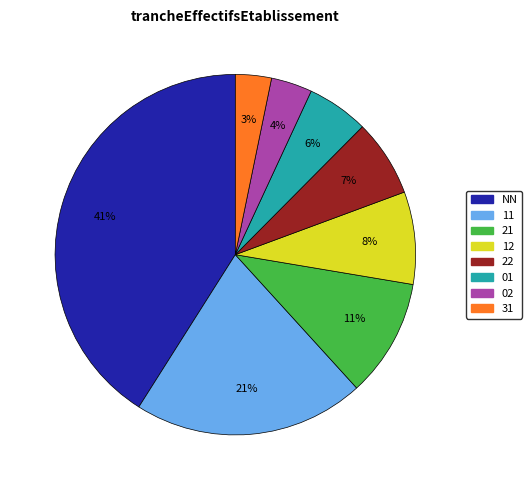

Is there a majority slice in this chart?

No